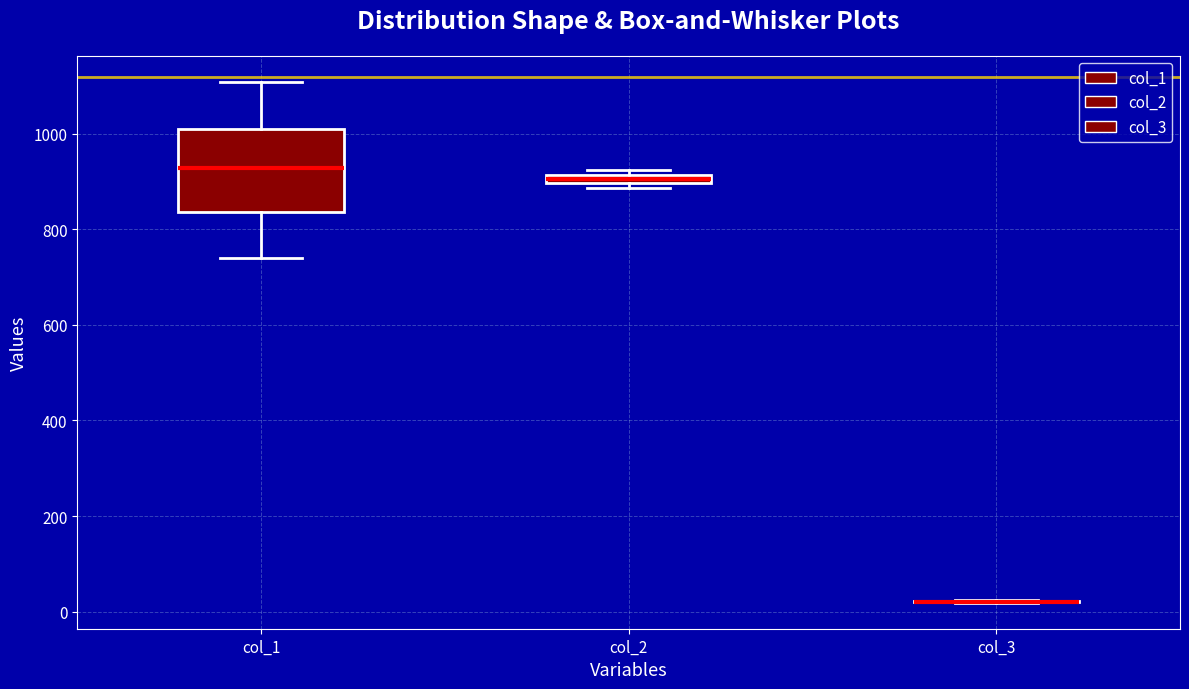

Comparing the boxes themselves (not the whiskers), which one is the tallest?

col_1